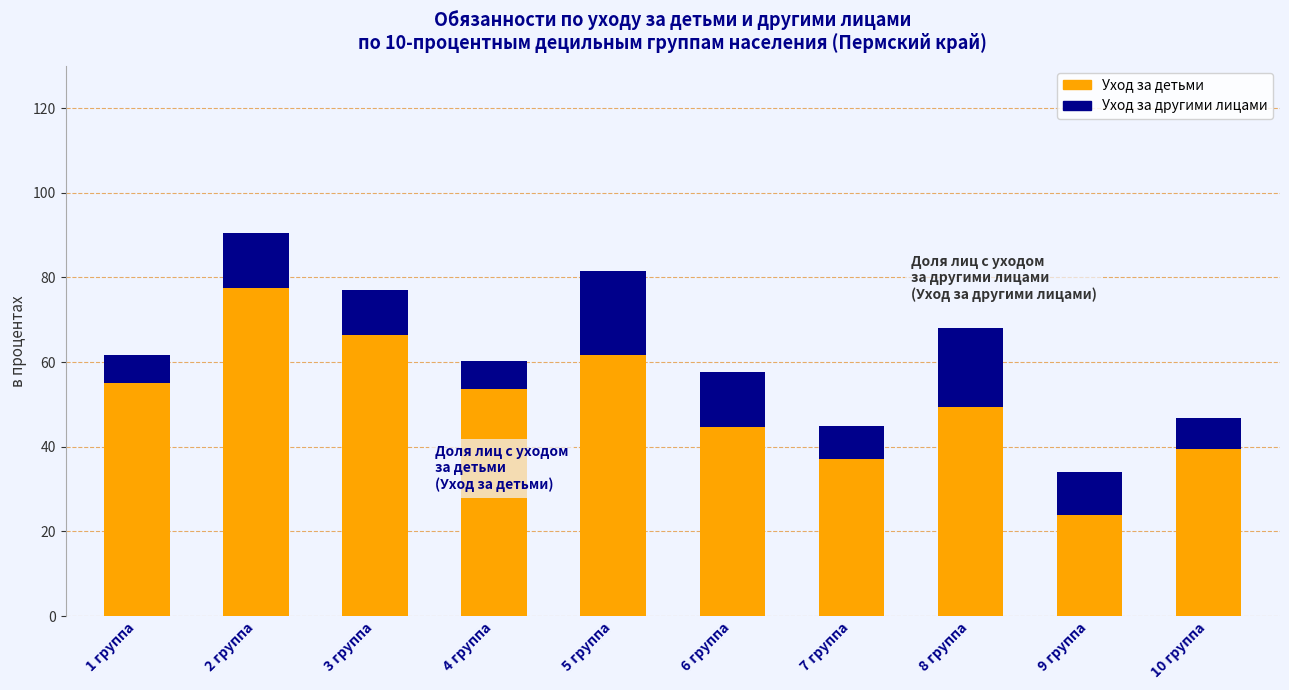

Does the chart contain any negative values?

No